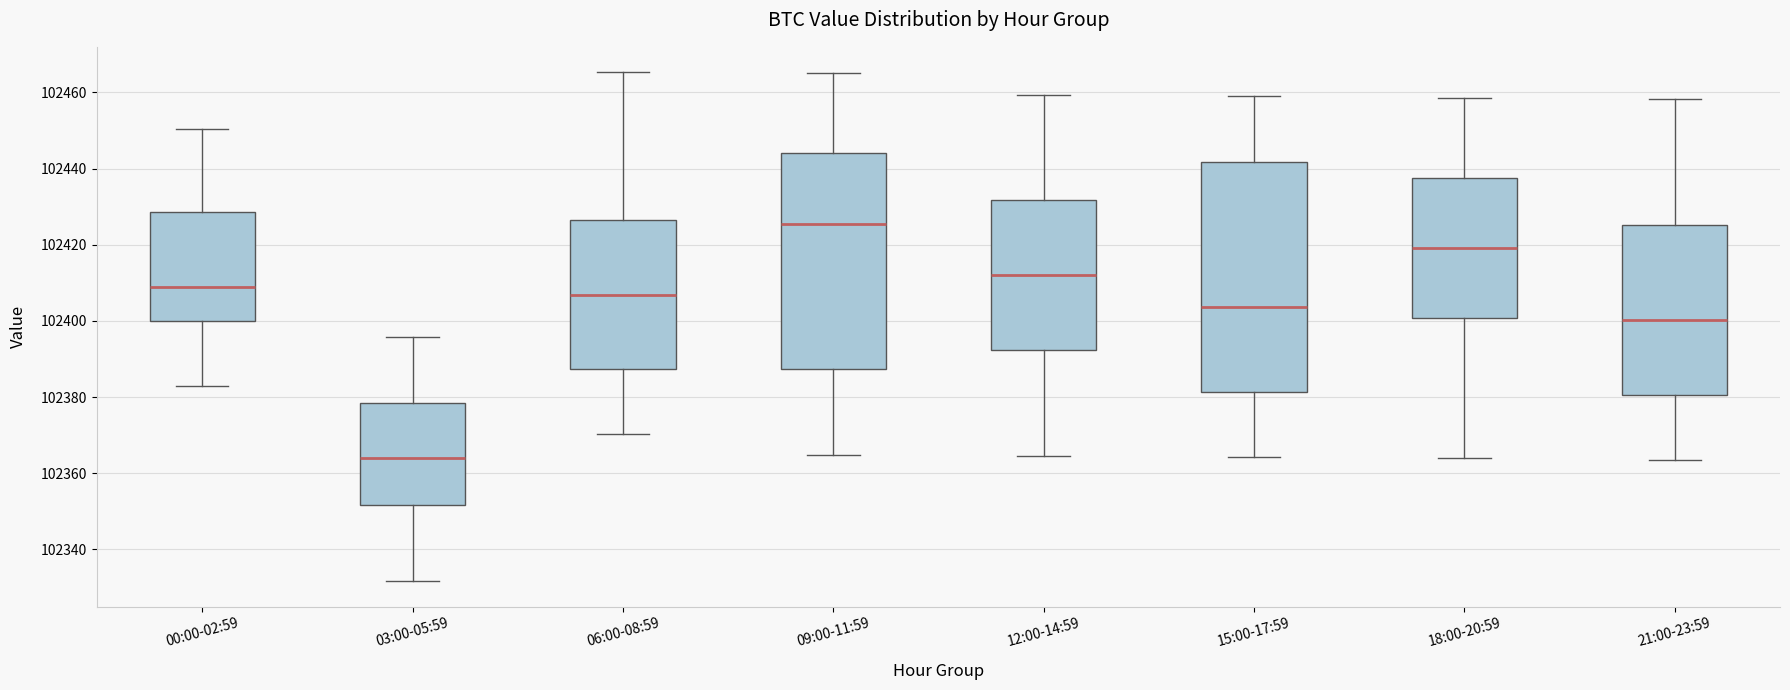

Which box's median line is the lowest?

03:00-05:59